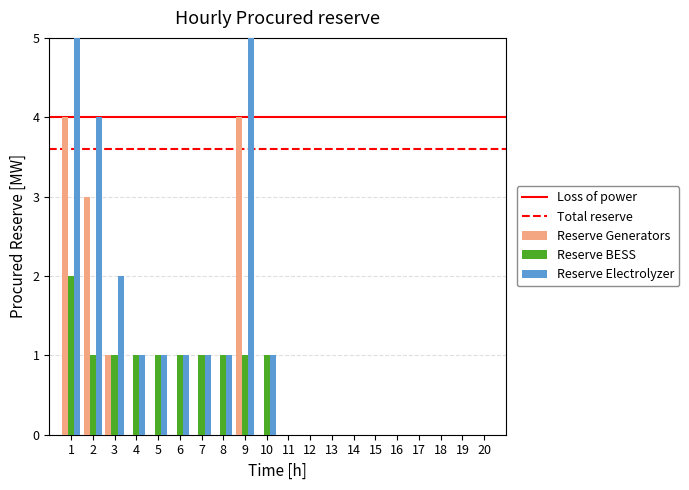

The value of SISTEM INFORMASI at 15 is 0. True or false?

True